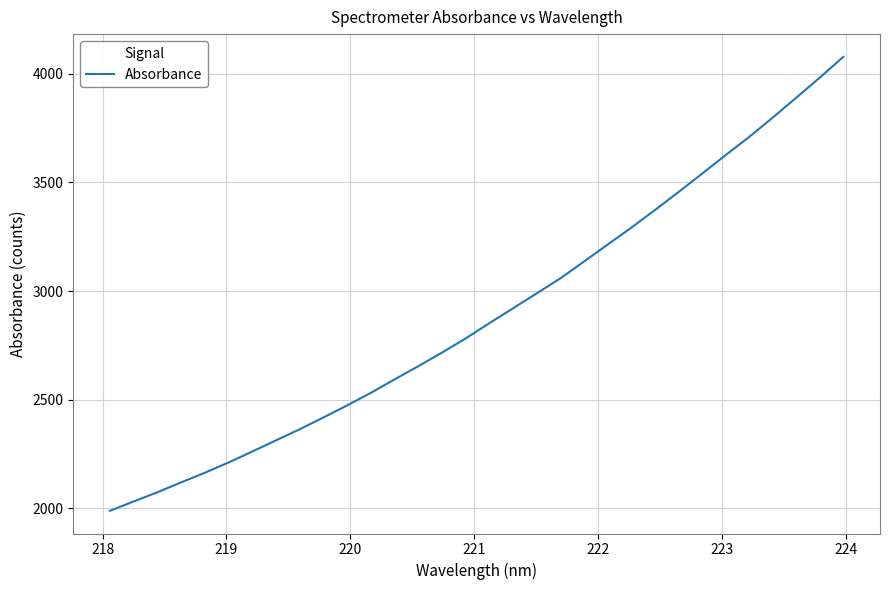

What is the maximum value shown in the chart?

4077.7